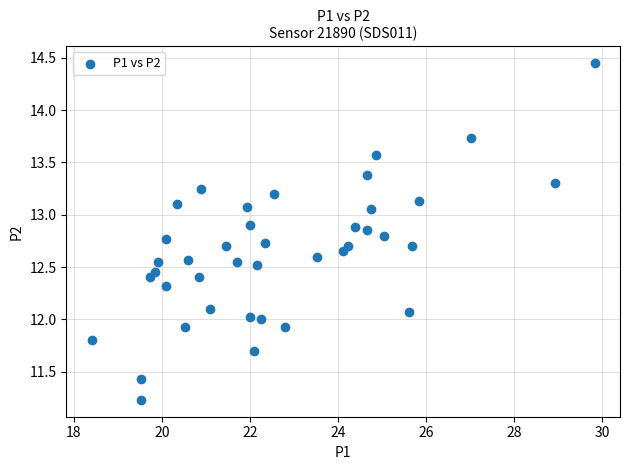

What is the range of Y values (max minus min)?

3.2